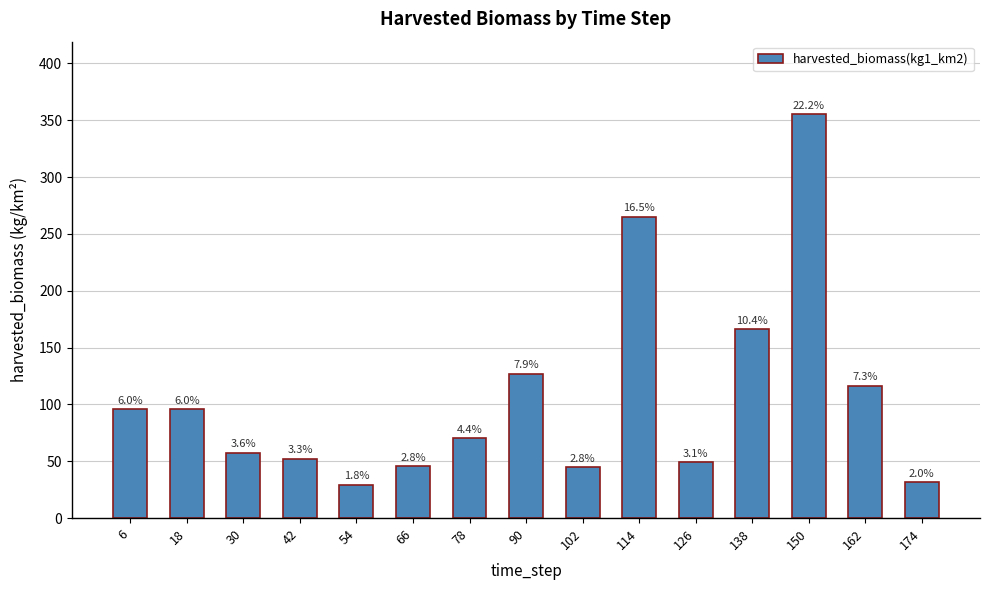

How many bars are there in total?

15